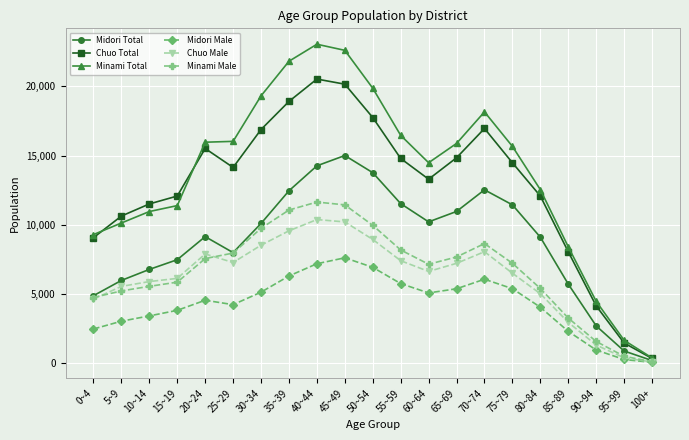

Is the value of Minami Total at 85~89 greater than the value of Chuo Male at 55~59?

Yes